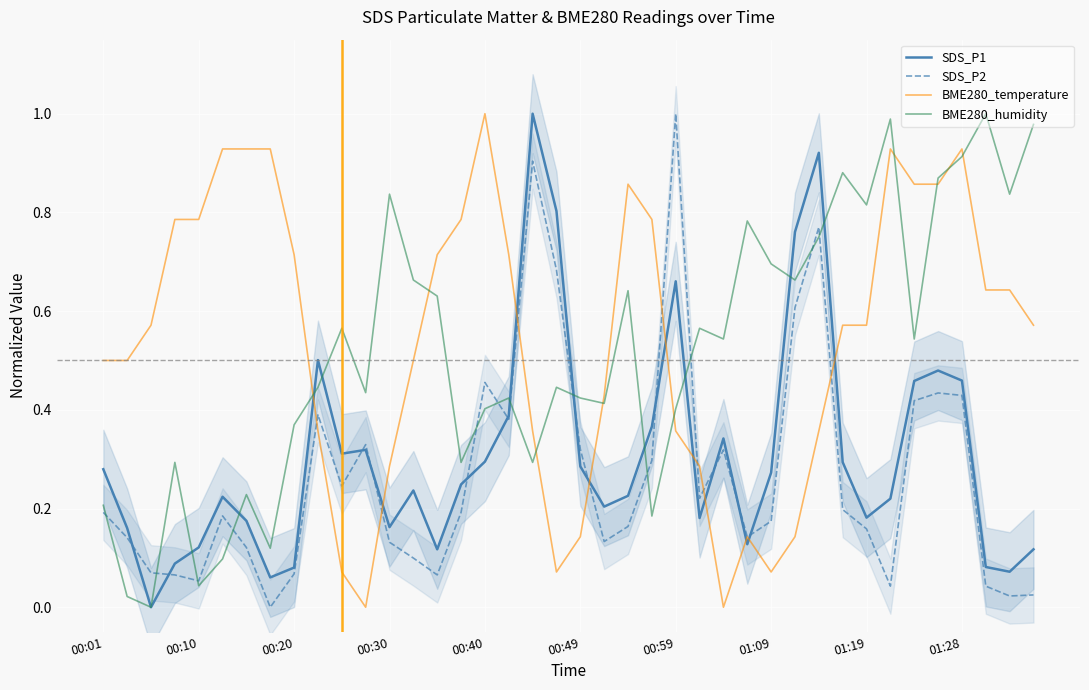

Which category has the highest value in the SDS_P2 series?

00:59